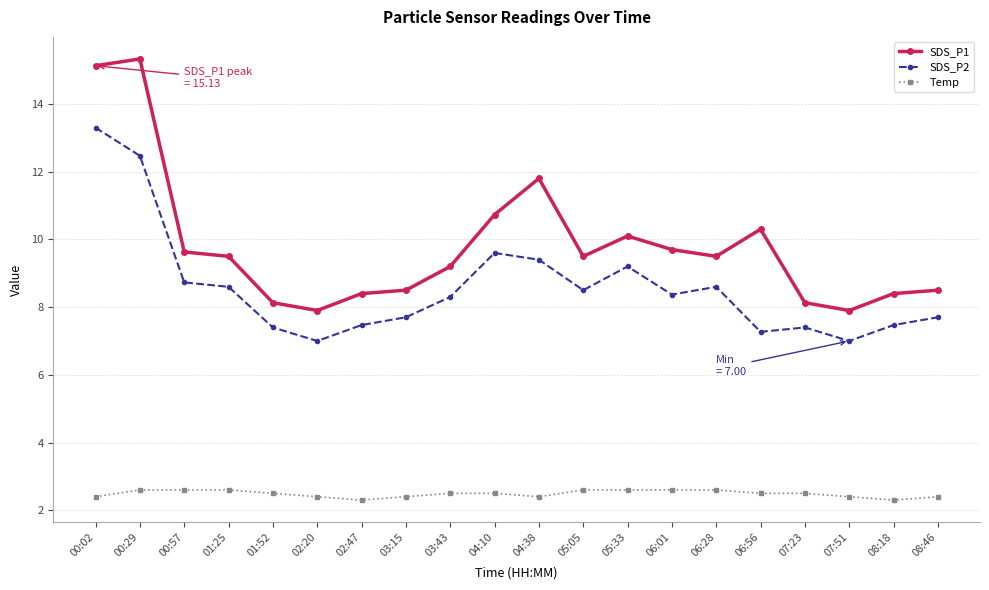

The Temp series shows 3.2 at 00:02. True or false?

False